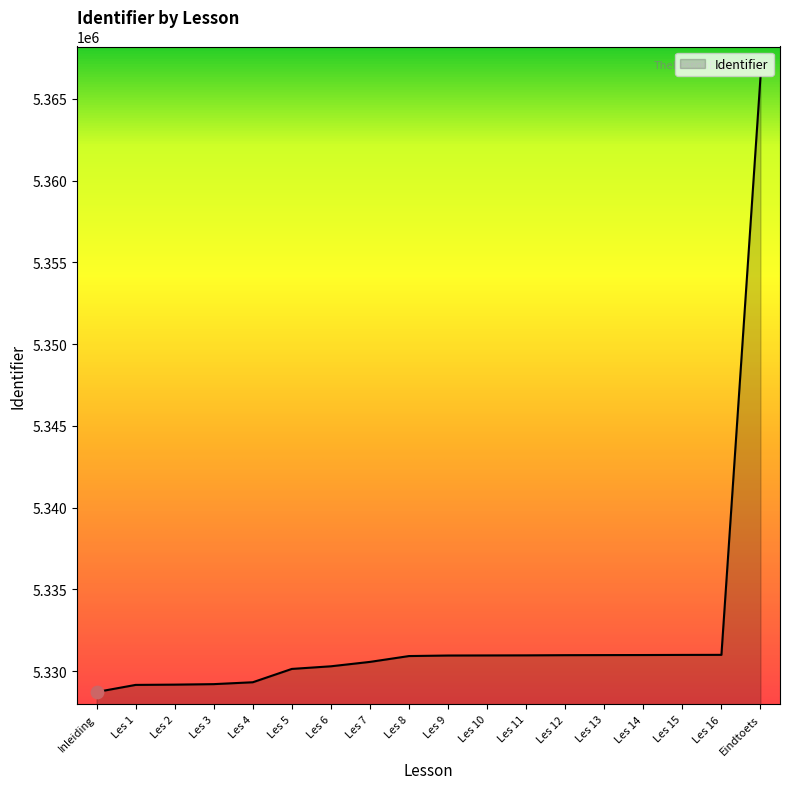

What is the ratio of the value at Les 8 to the value at Les 2?

1.0